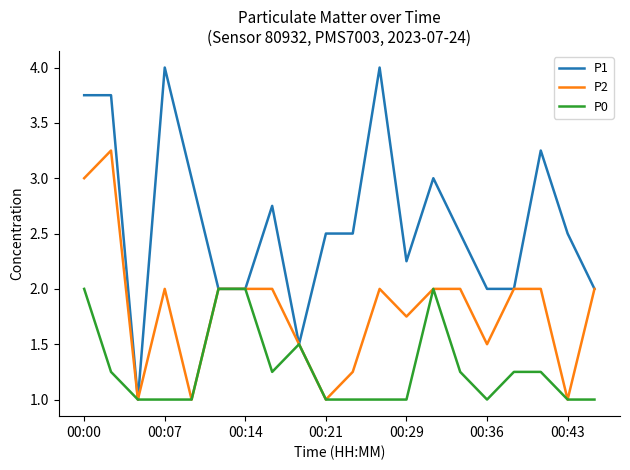

What is the greatest value displayed?

4.0